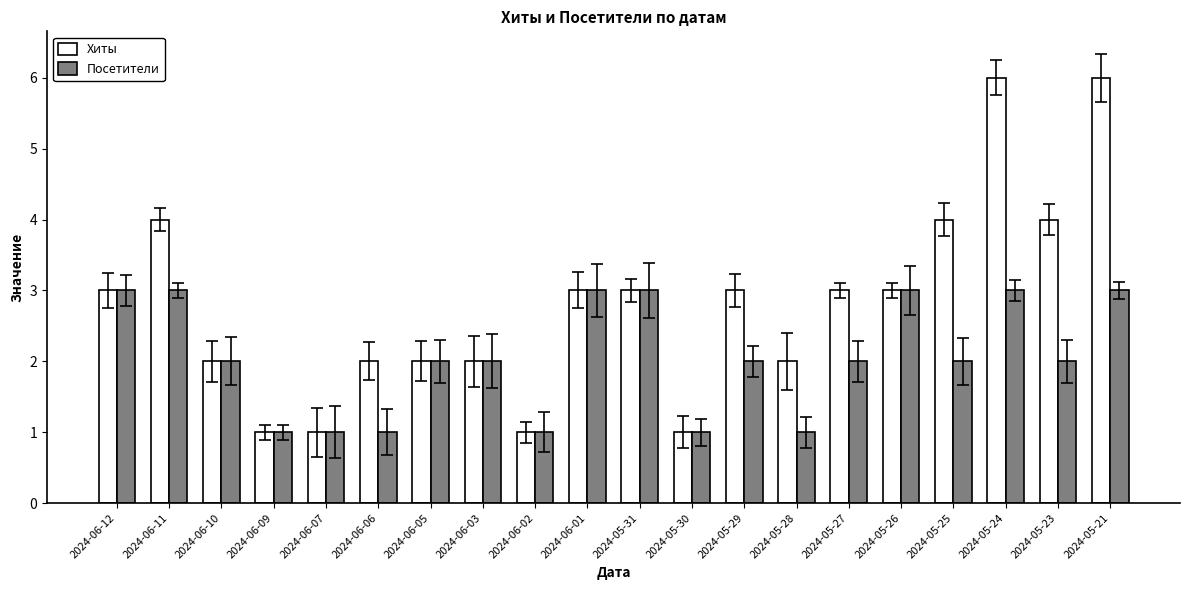

How many data points does each series have?

20